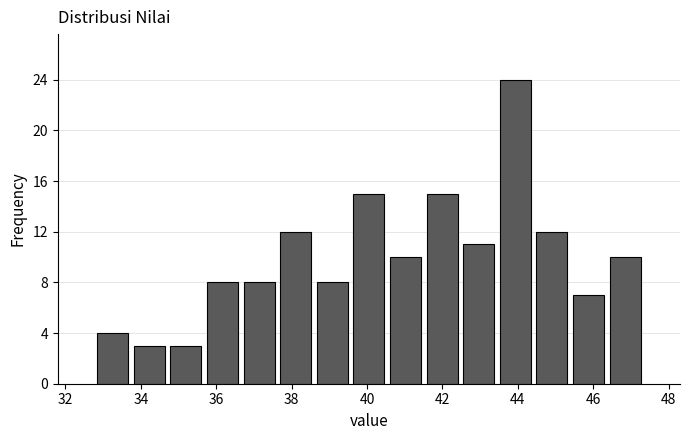

Reading left to right, list every bar in this chart as the range it spans on the x-axis followed by its height. Neither the bar edges nor the heights are printed on the chart, so give them approximately, as read against the axes.

32.8 to 33.8: 4
33.8 to 34.8: 3
34.8 to 35.6: 3
35.6 to 36.6: 8
36.6 to 37.6: 8
37.6 to 38.6: 12
38.6 to 39.6: 8
39.6 to 40.6: 15
40.6 to 41.6: 10
41.6 to 42.4: 15
42.4 to 43.4: 11
43.4 to 44.4: 24
44.4 to 45.4: 12
45.4 to 46.4: 7
46.4 to 47.4: 10